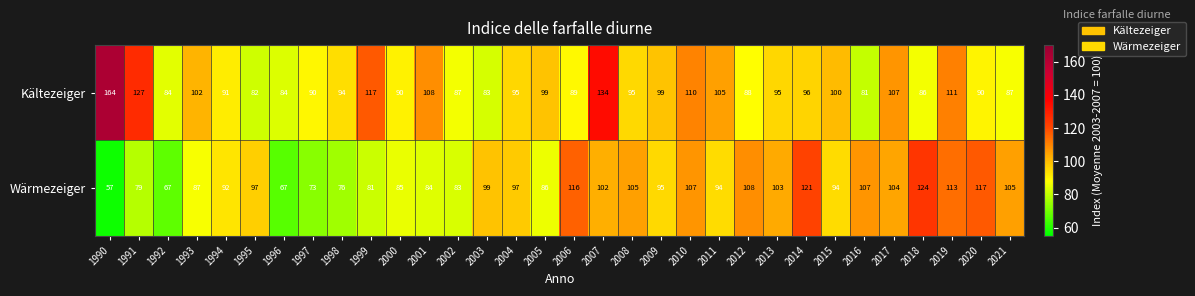

Between 1993 and 2005, which series saw the biggest shift?

Kältezeiger